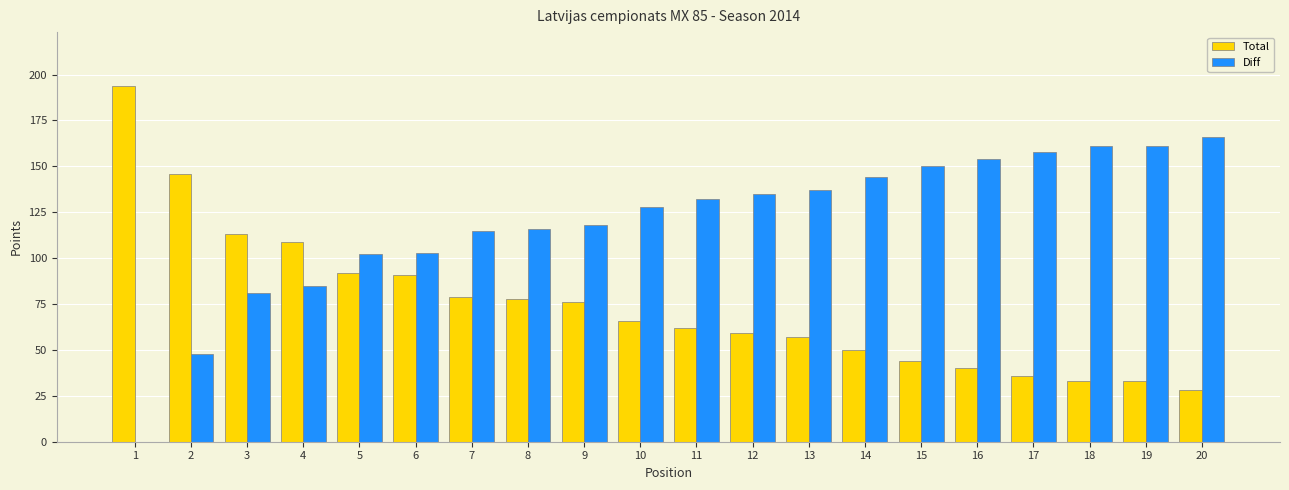

Is the value of Diff at 9 greater than the value of Total at 9?

Yes